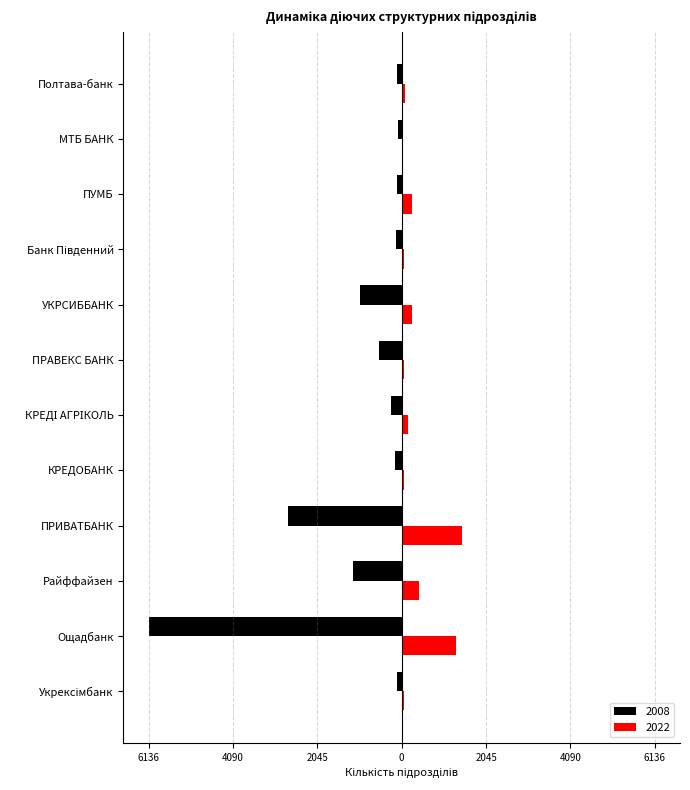

At which label is 2008 closest to -3112?

ПРИВАТБАНК